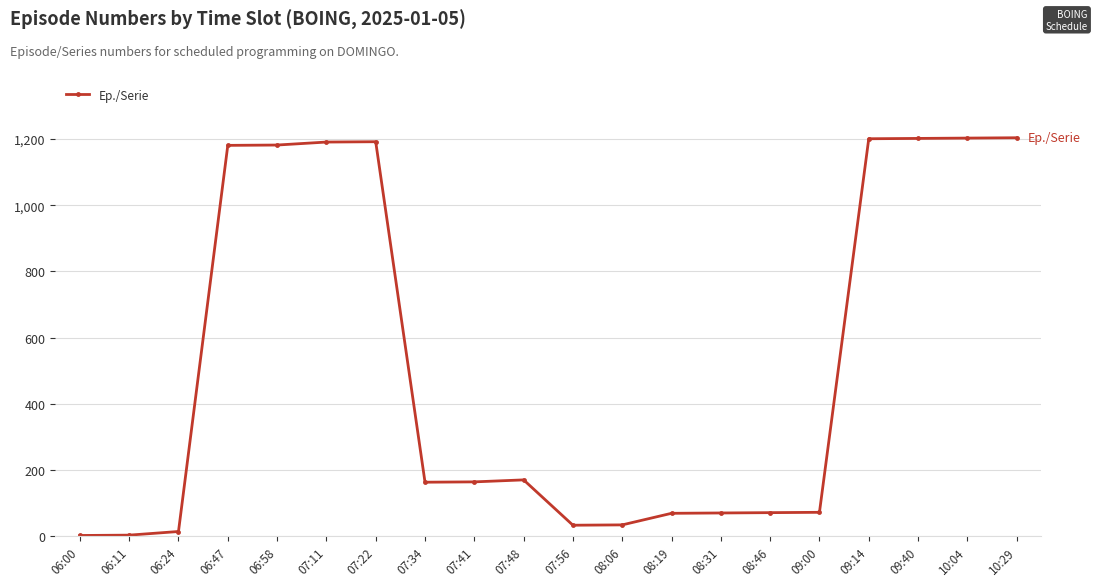

What is the ratio of the value at 07:34 to the value at 06:11?

54.3